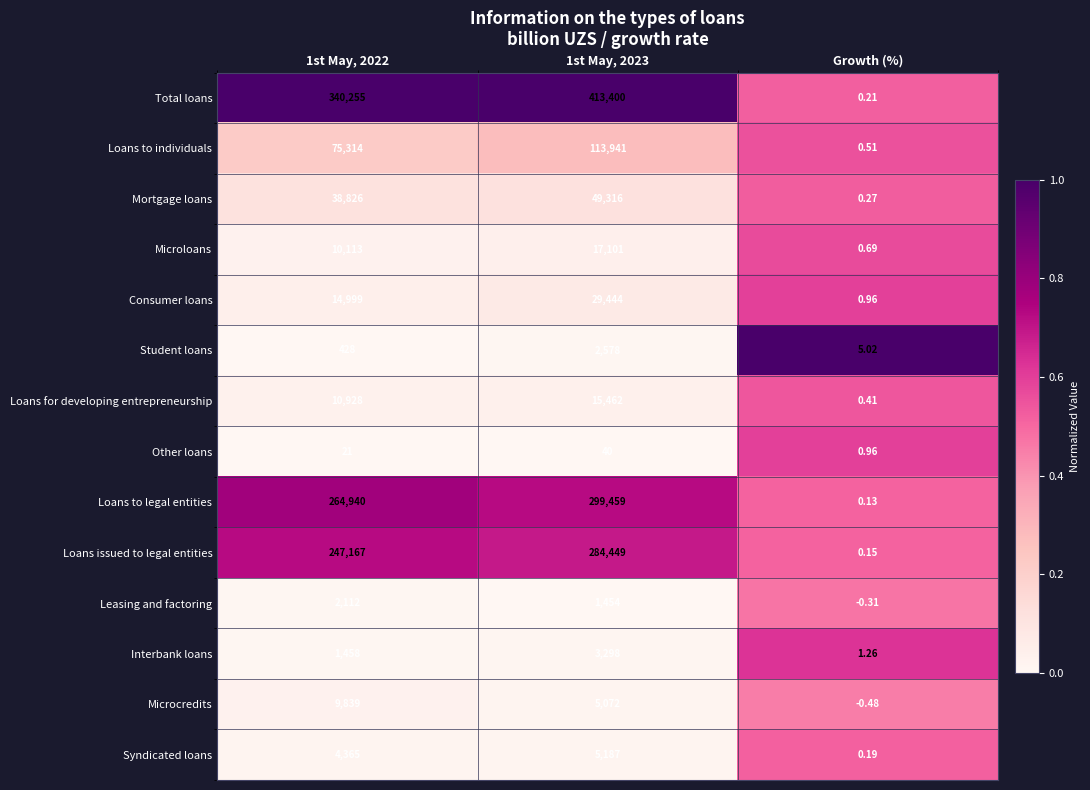

Rank the series by their maximum value, from highest to lowest.

Total loans, Loans to legal entities, Loans issued to legal entities, Loans to individuals, Mortgage loans, Consumer loans, Microloans, Loans for developing entrepreneurship, Microcredits, Syndicated loans, Interbank loans, Student loans, Leasing and factoring, Other loans